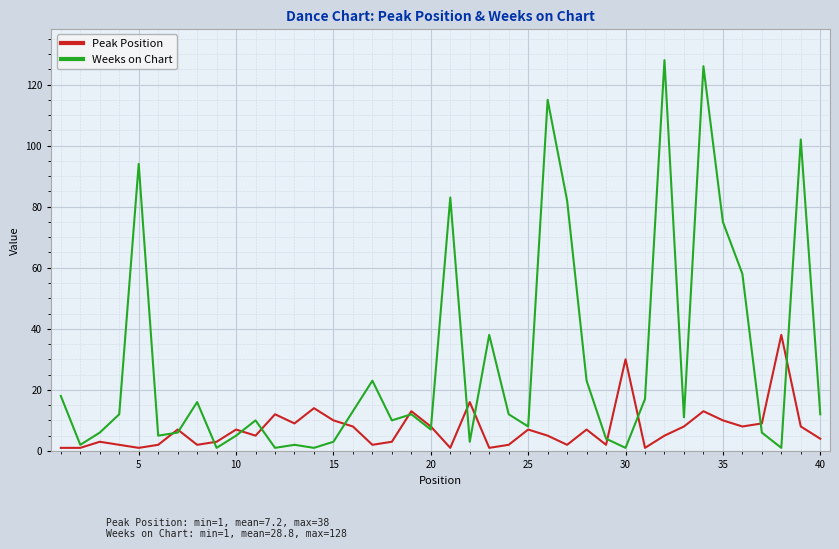

List the series in order of their overall mean, lowest first.

Peak Position, Weeks on Chart